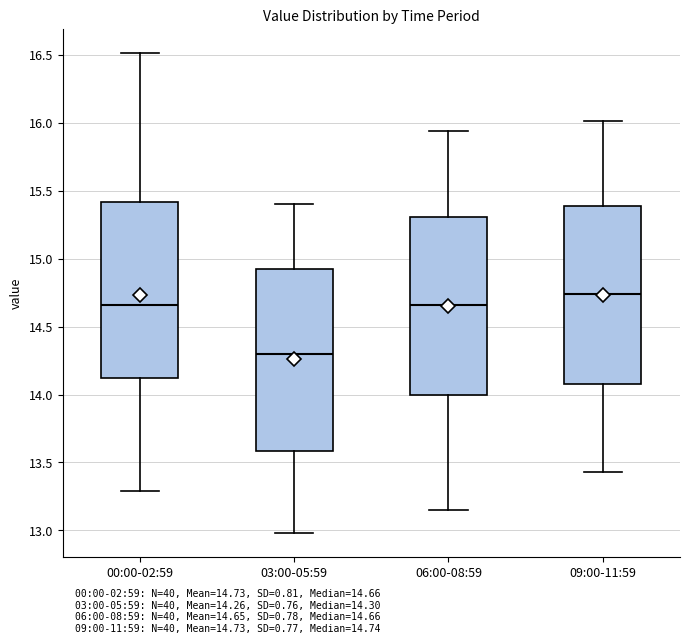

Reading left to right, transcribe this box plot: for each box, give where its median line is, the range the box spans, and where its two whiskers end, as read against the y-axis. The values are not printed on the chart, so give them approximately, as read against the axis.

00:00-02:59: median 14.65, box 14.10 to 15.40, whiskers 13.30 to 16.50
03:00-05:59: median 14.30, box 13.60 to 14.95, whiskers 13.00 to 15.40
06:00-08:59: median 14.65, box 14.00 to 15.30, whiskers 13.15 to 15.95
09:00-11:59: median 14.75, box 14.10 to 15.40, whiskers 13.45 to 16.00